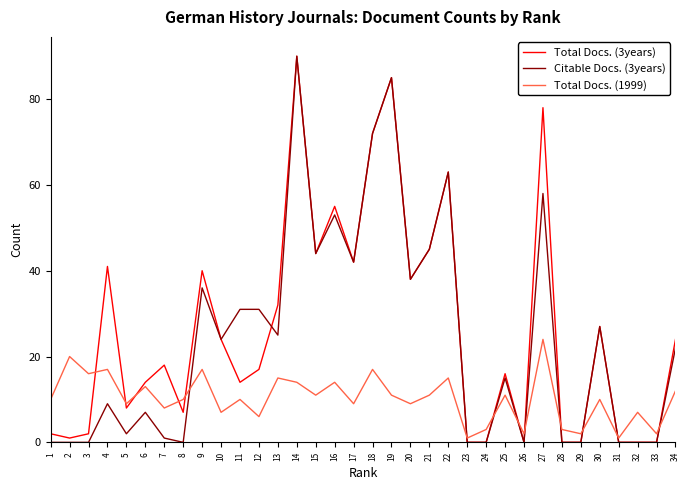

The Total Docs. (3years) series shows 90 at 14. True or false?

True